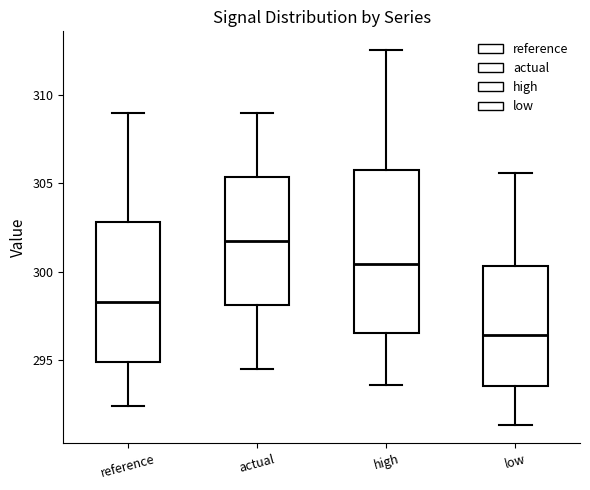

Which box has the highest median line?

actual